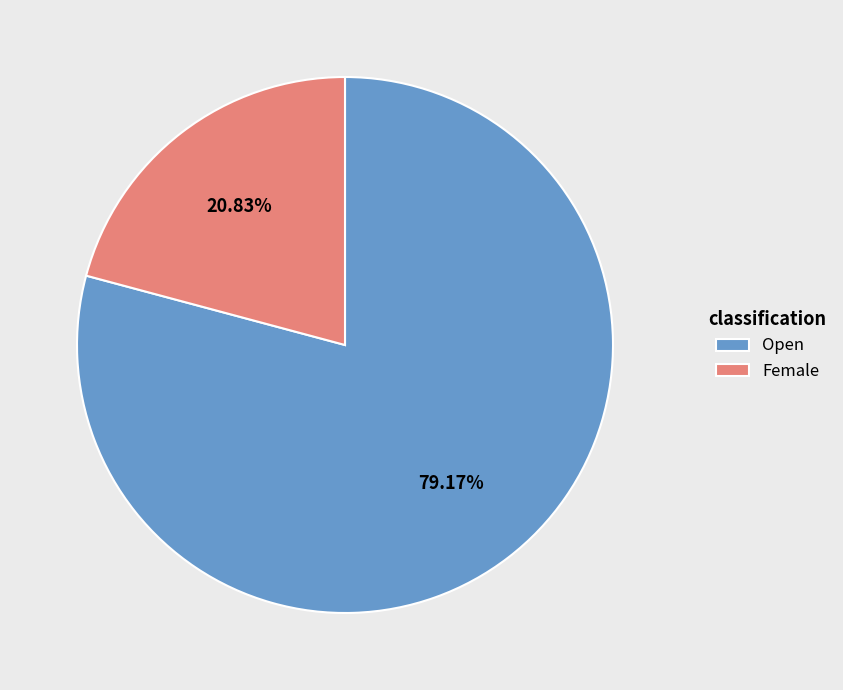

How many segments does this pie chart have?

2